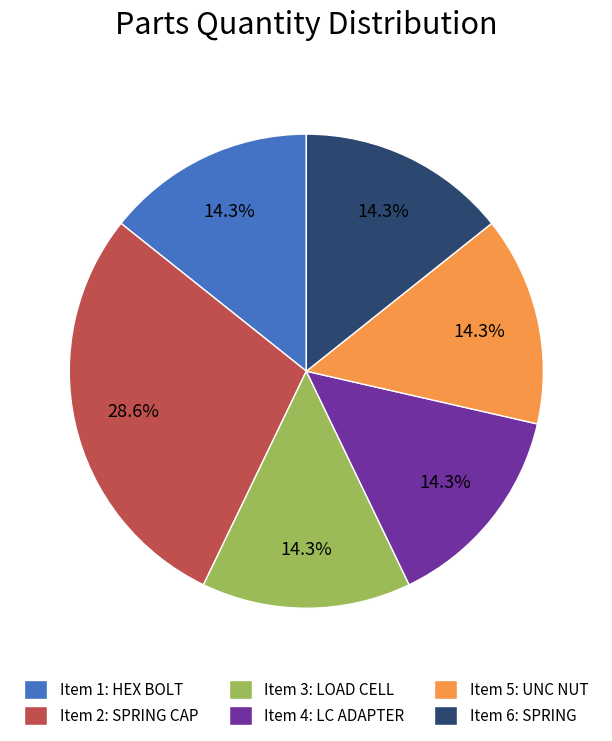

Does Item 2: SPRING CAP represent more than half of the total?

No